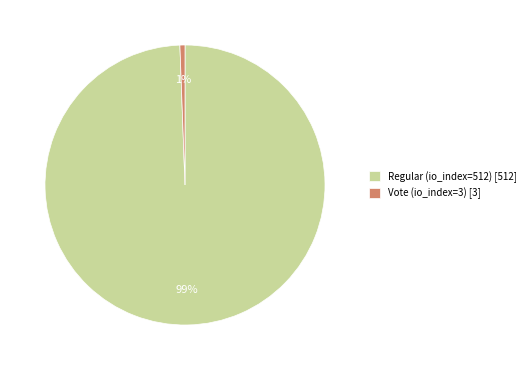

Between Regular (io_index=512) [512] and Vote (io_index=3) [3], which is larger?

Regular (io_index=512) [512]